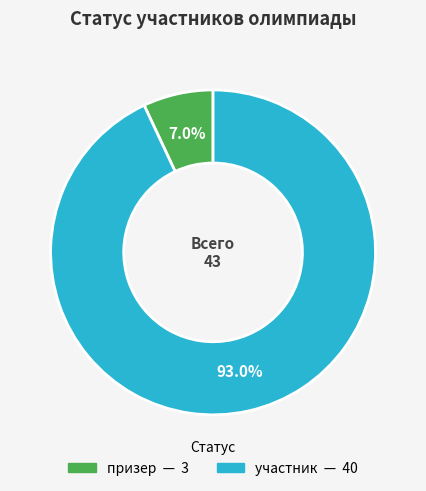

The участник slice represents 93% of the pie. True or false?

True